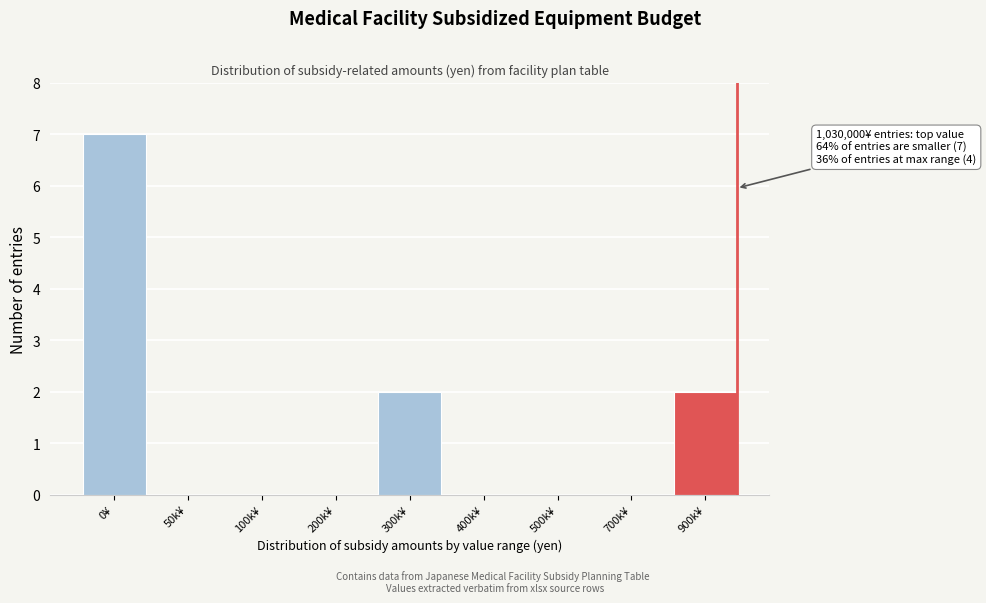

Reading left to right, list all the values displayed in this chart.

0¥=7	50k¥=0	100k¥=0	200k¥=0	300k¥=2	400k¥=0	500k¥=0	700k¥=0	900k¥=2